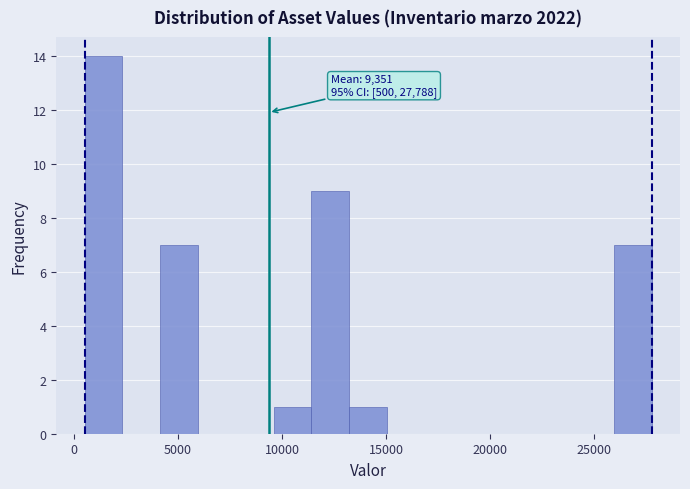

Around what value on the x-axis is the tallest bar? Give the approximate position of its centre, as read against the axis.

1500